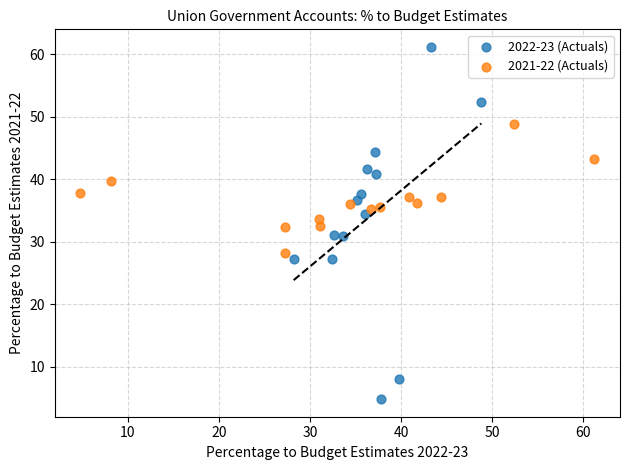

Which series contains the lowest Y value?

2022-23 (Actuals)